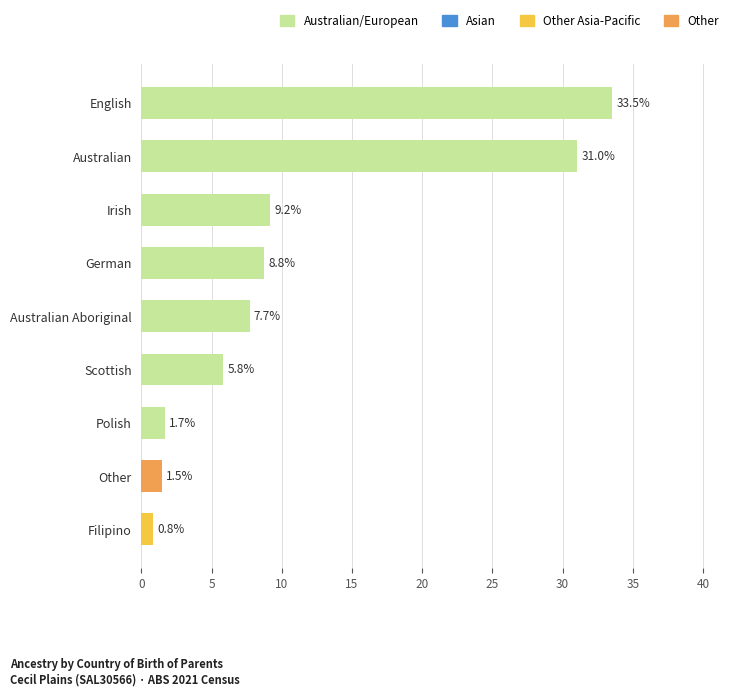

At which label is the value closest to 17?

Irish